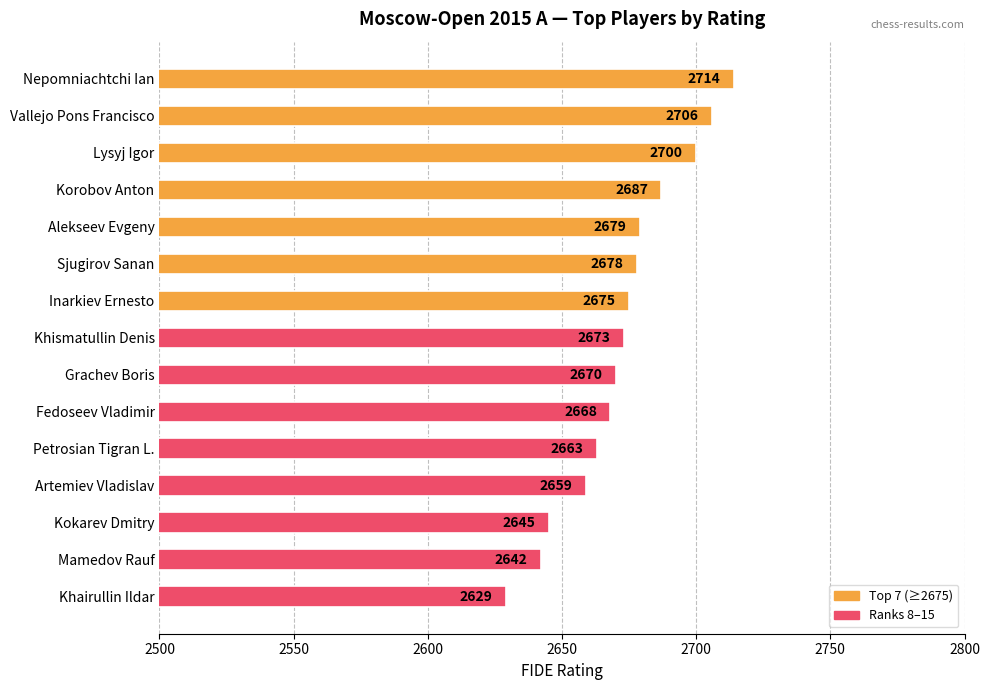

Rank the categories by value from highest to lowest.

Nepomniachtchi Ian, Vallejo Pons Francisco, Lysyj Igor, Korobov Anton, Alekseev Evgeny, Sjugirov Sanan, Inarkiev Ernesto, Khismatullin Denis, Grachev Boris, Fedoseev Vladimir, Petrosian Tigran L., Artemiev Vladislav, Kokarev Dmitry, Mamedov Rauf, Khairullin Ildar